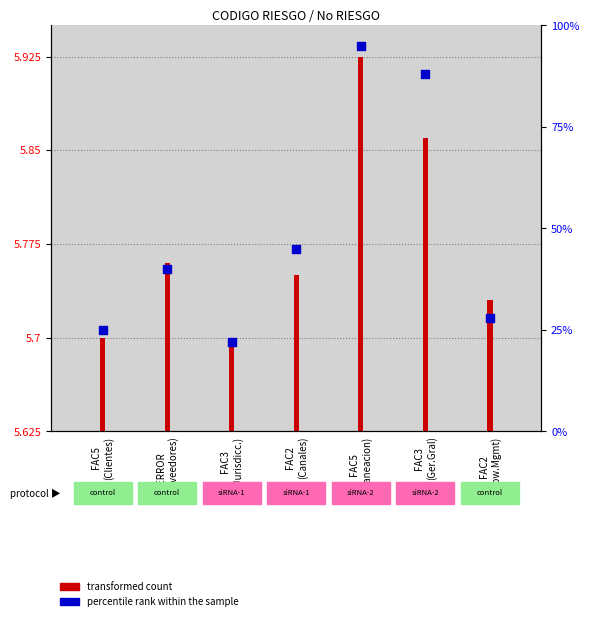

What is the change in value from FAC5
(Planeacion) to FAC2
(Know.Mgmt)?

-67